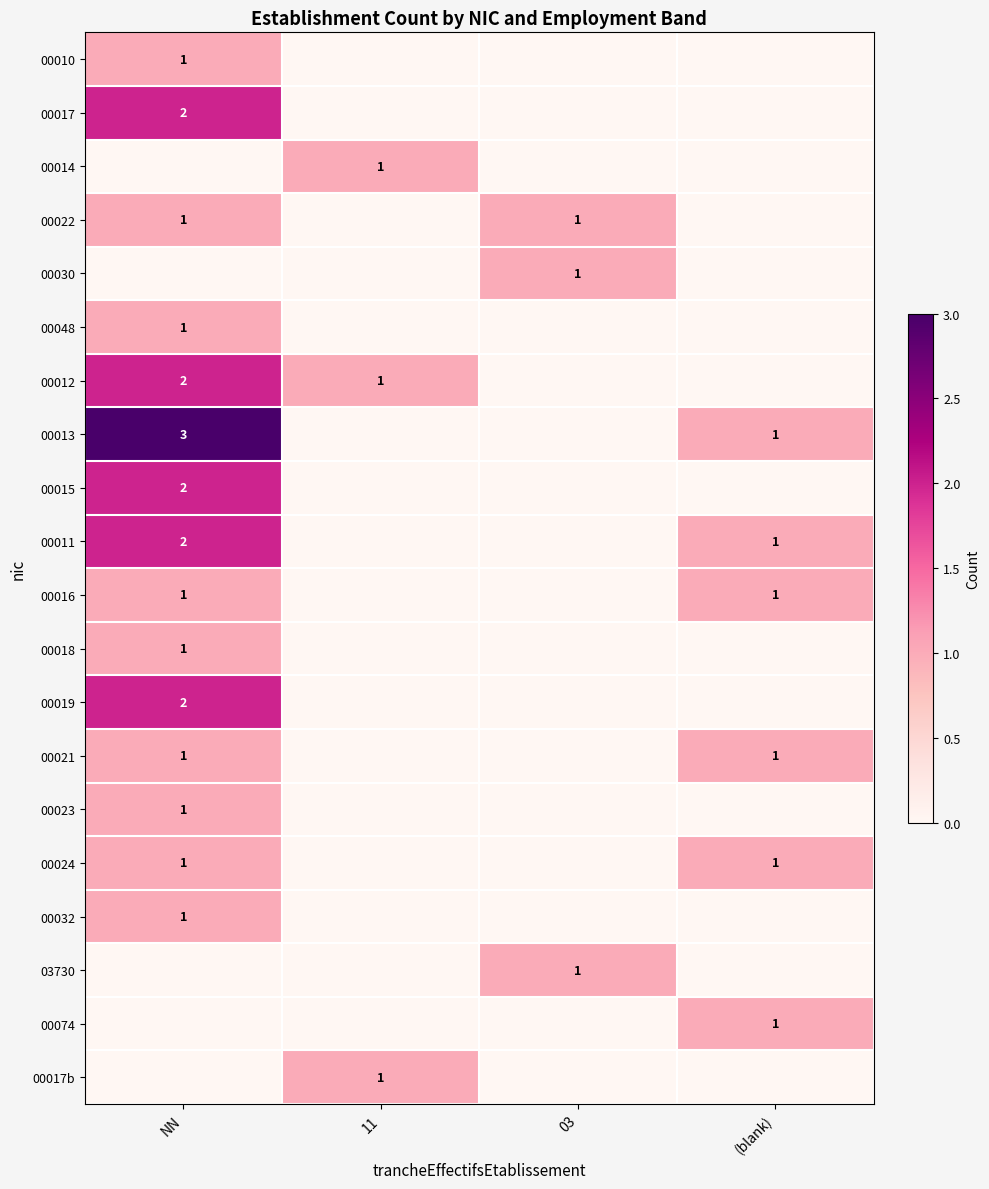

What is the sum of the 00022 values at (blank) and NN?

1